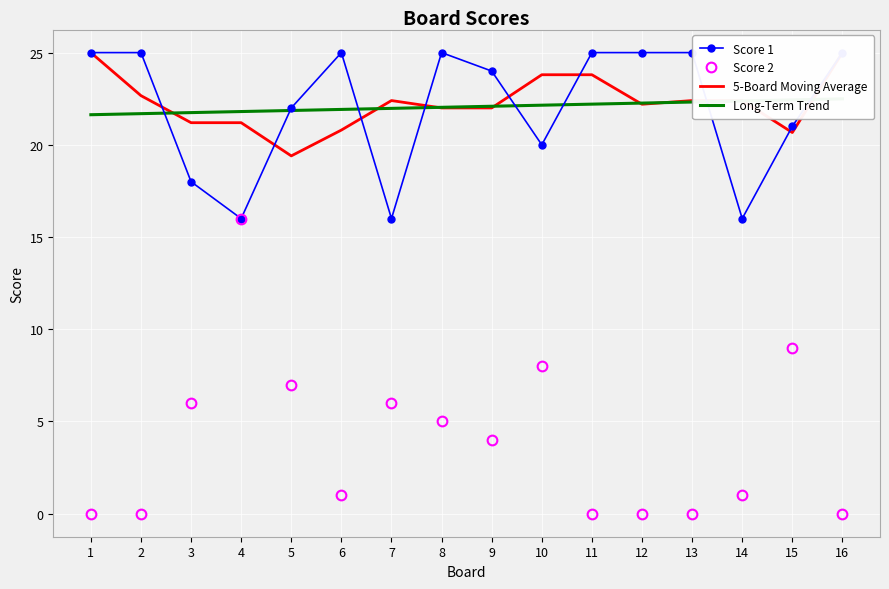

How many values in the Score 2 series exceed 4?

7